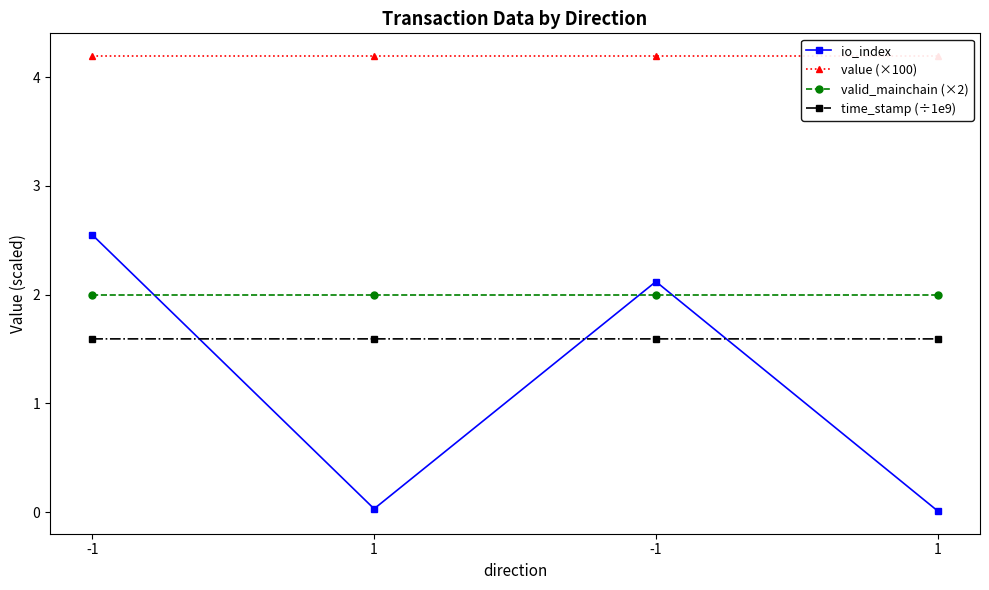

What is the label of the 2nd point from the right?

-1